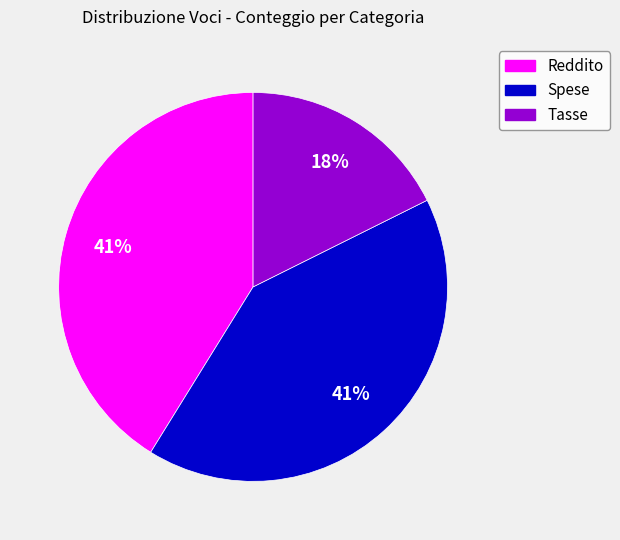

To the nearest percent, what is the average slice percentage?

33%